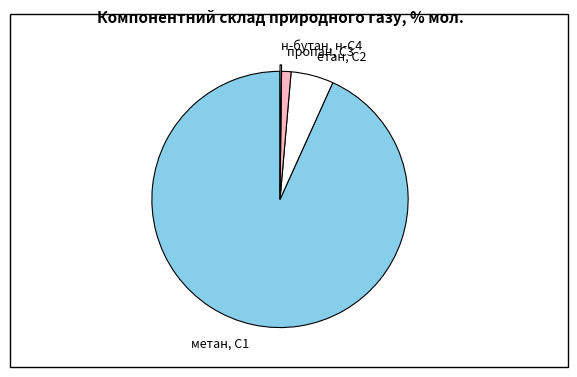

Combined, do пропан, С3 and етан, С2 account for over 50%?

No